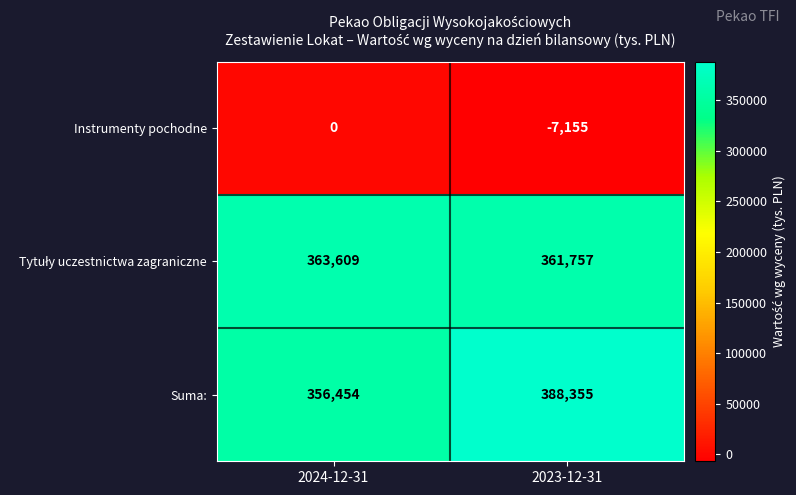

What is the sum of the Suma: values at 2023-12-31 and 2024-12-31?

744809